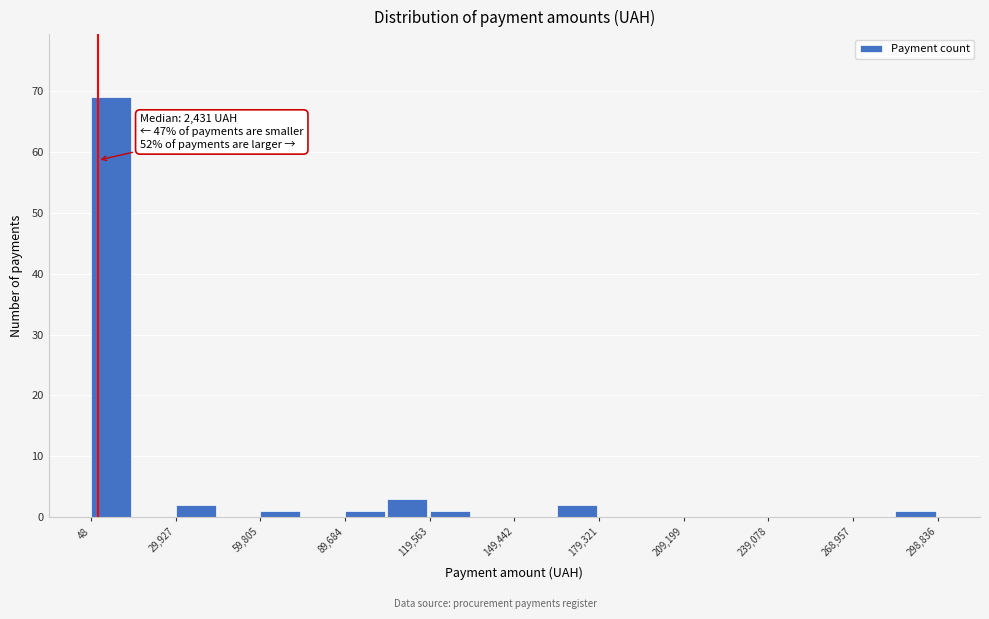

Around what value on the x-axis is the tallest bar? Give the approximate position of its centre, as read against the axis.

5000